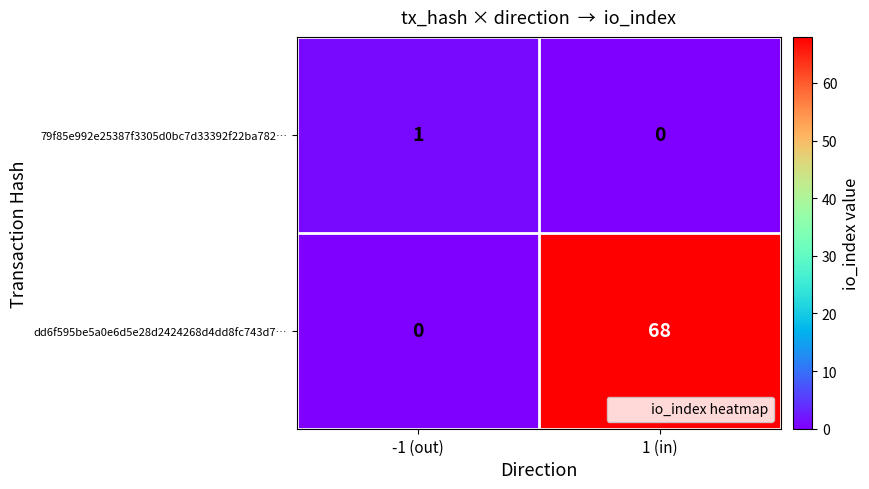

The 79f85e992e25387f3305d0bc7d33392f22ba782… series shows 2 at -1 (out). True or false?

False